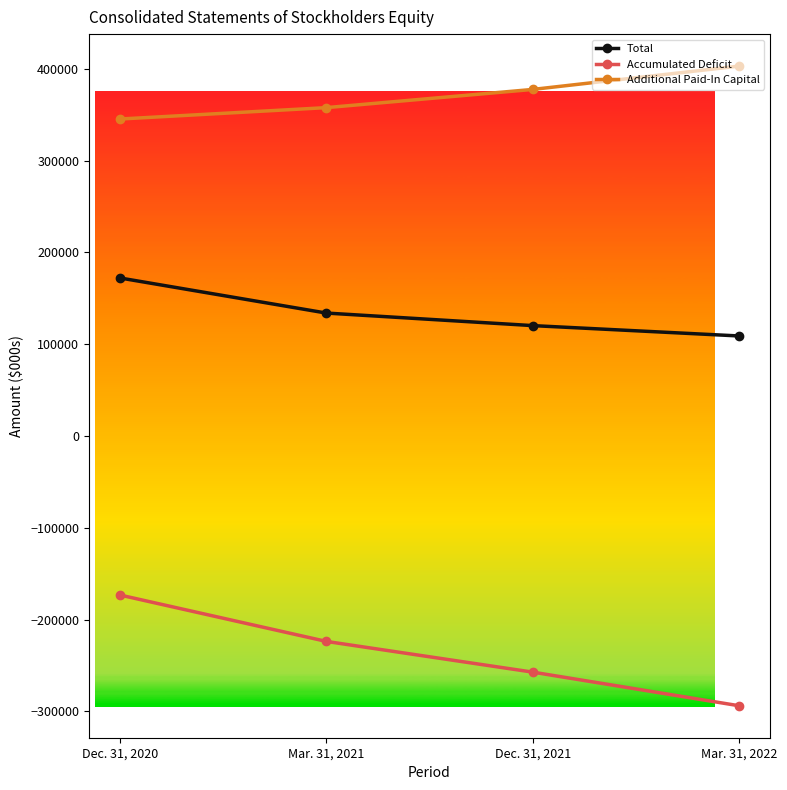

What is the label of the 2nd point from the left?

Mar. 31, 2021